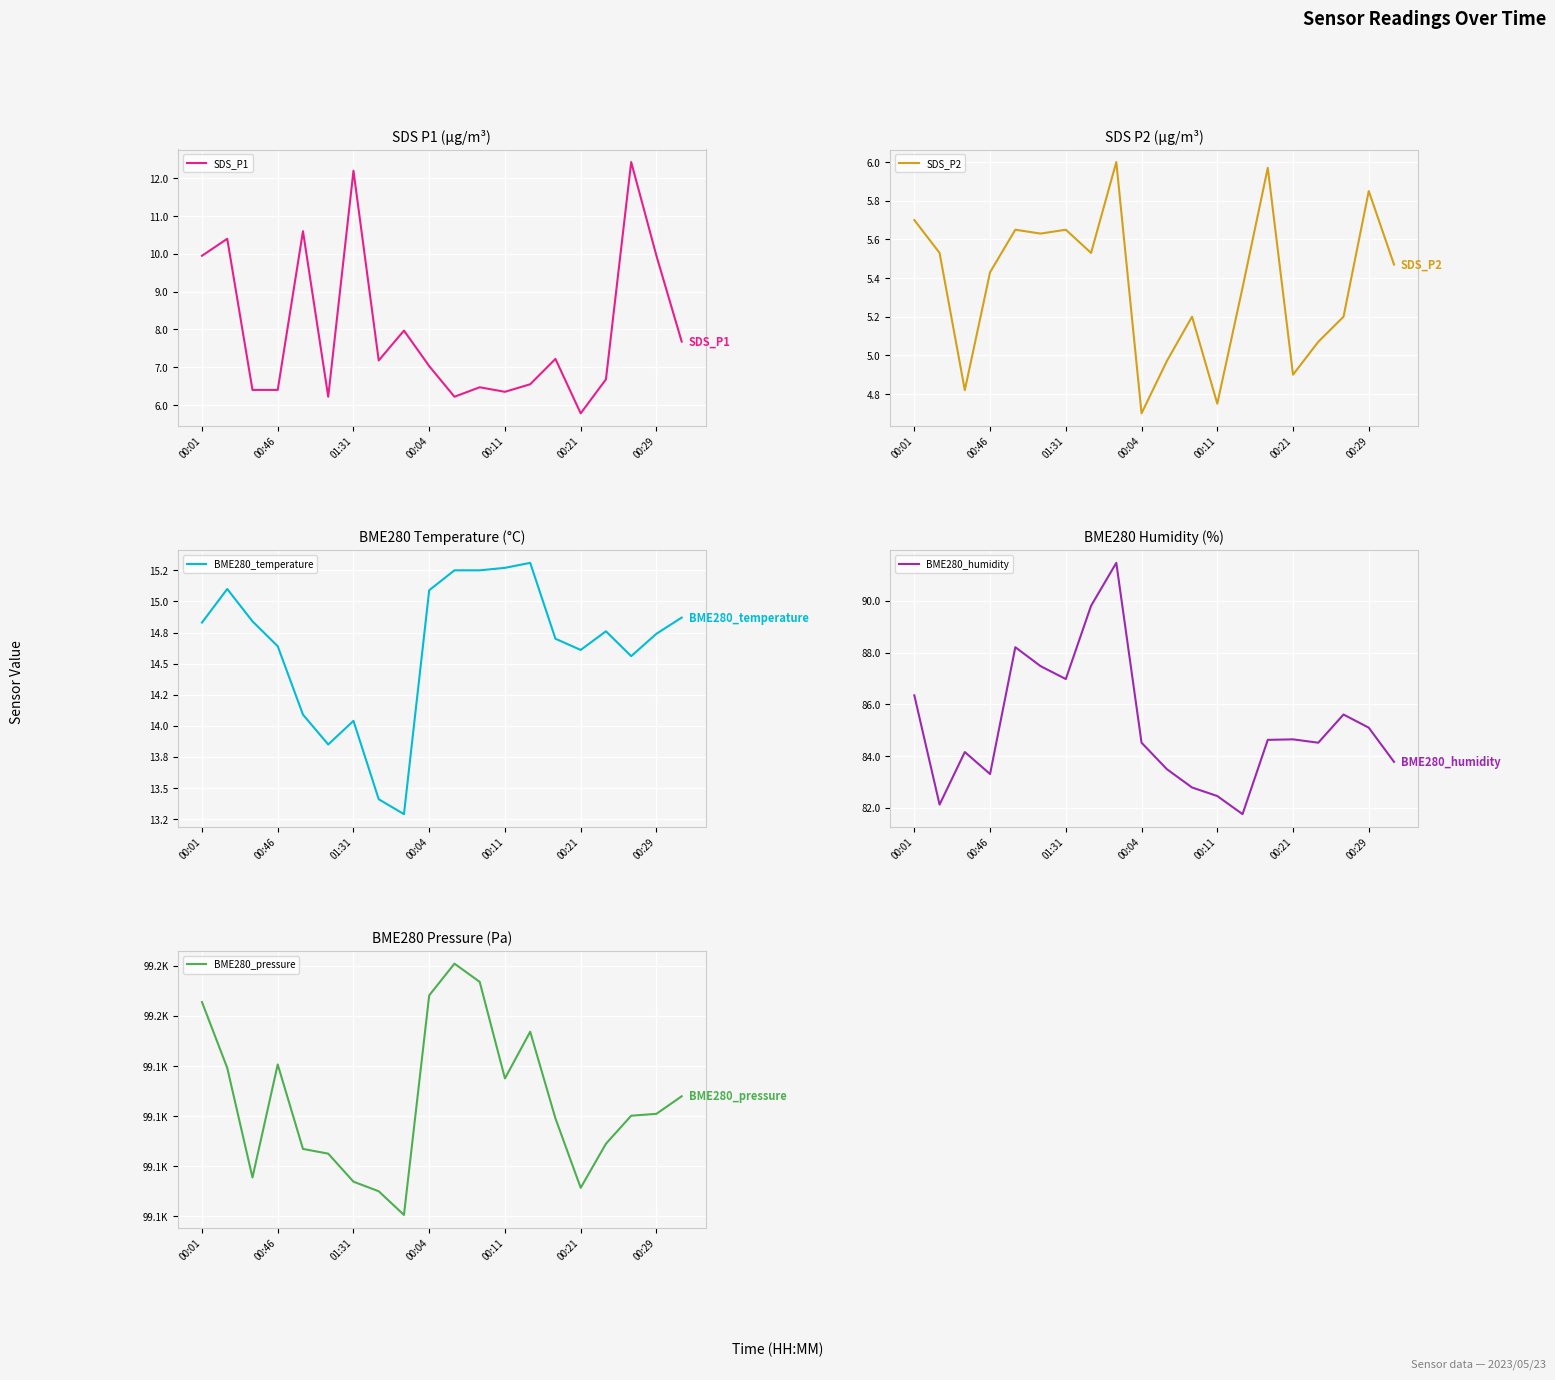

True or false: BME280_pressure and SDS_P1 intersect in this chart.

False